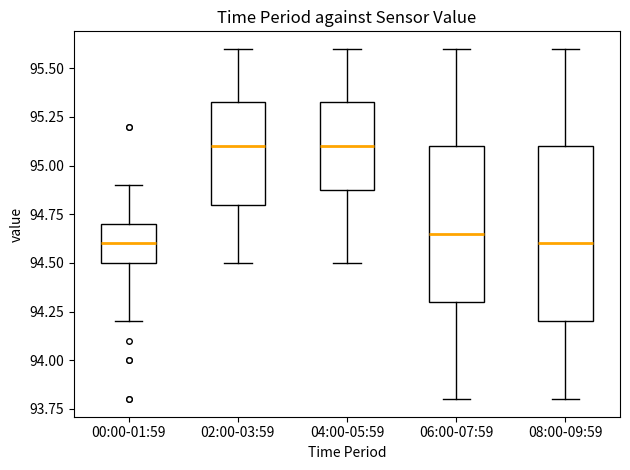

Which box is the tallest, from its lower edge to its upper edge?

08:00-09:59